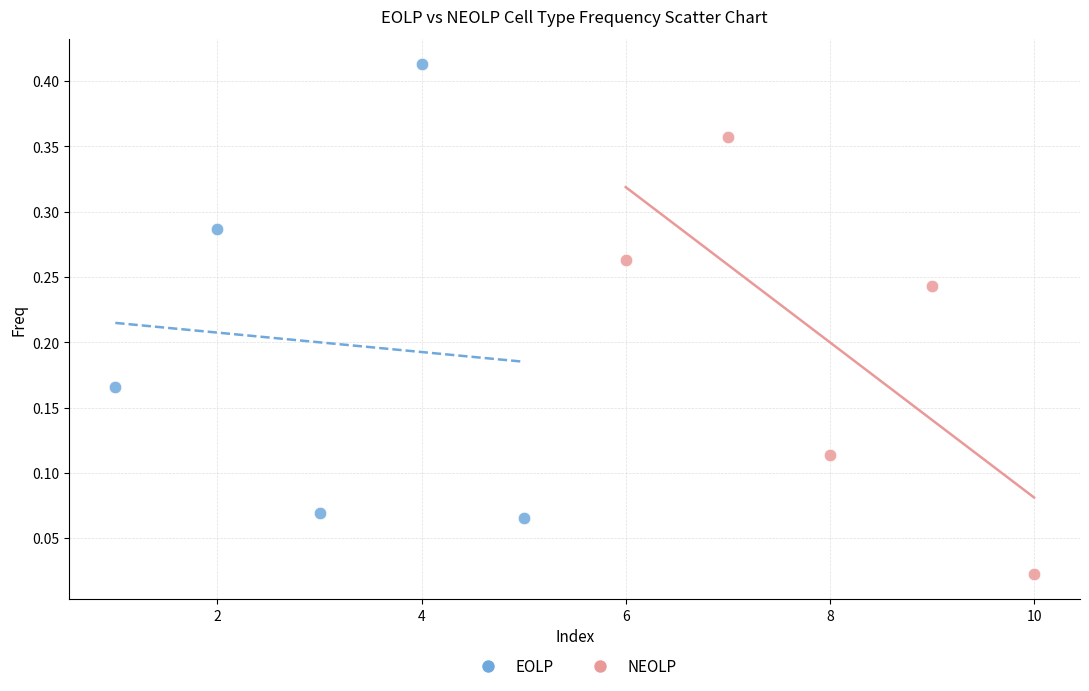

What are all the series names shown in the legend?

EOLP, NEOLP